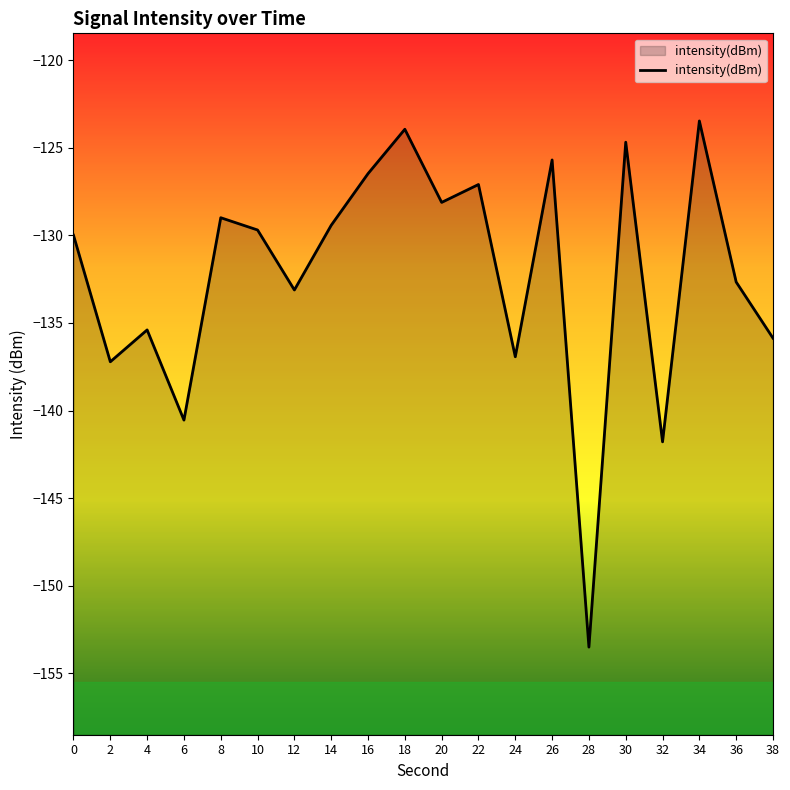

How many data points does each series have?

20